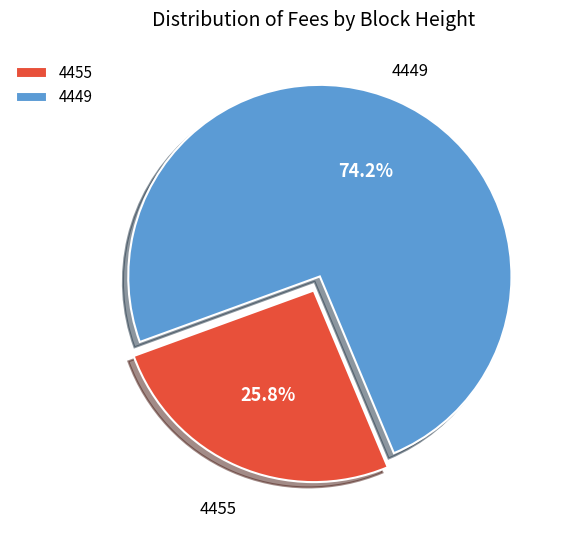

The 4455 slice represents 26% of the pie. True or false?

True